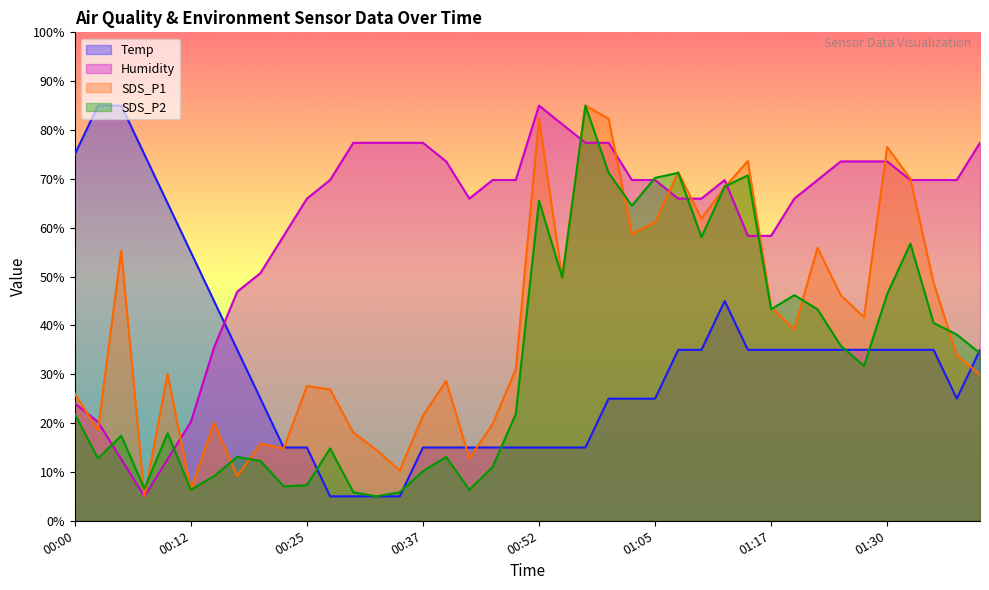

Where is the first local maximum for SDS_P1?

00:05